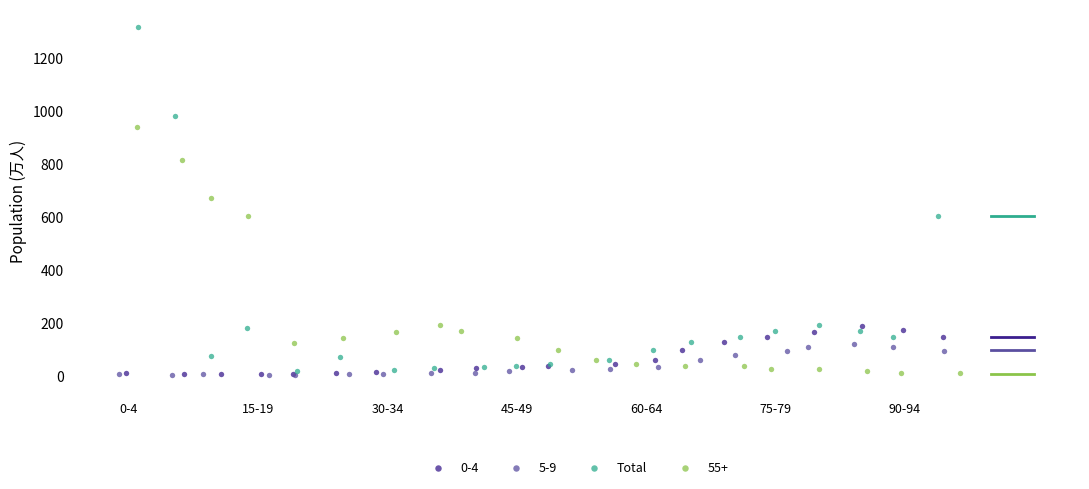

Which series reaches the maximum Y coordinate?

Total